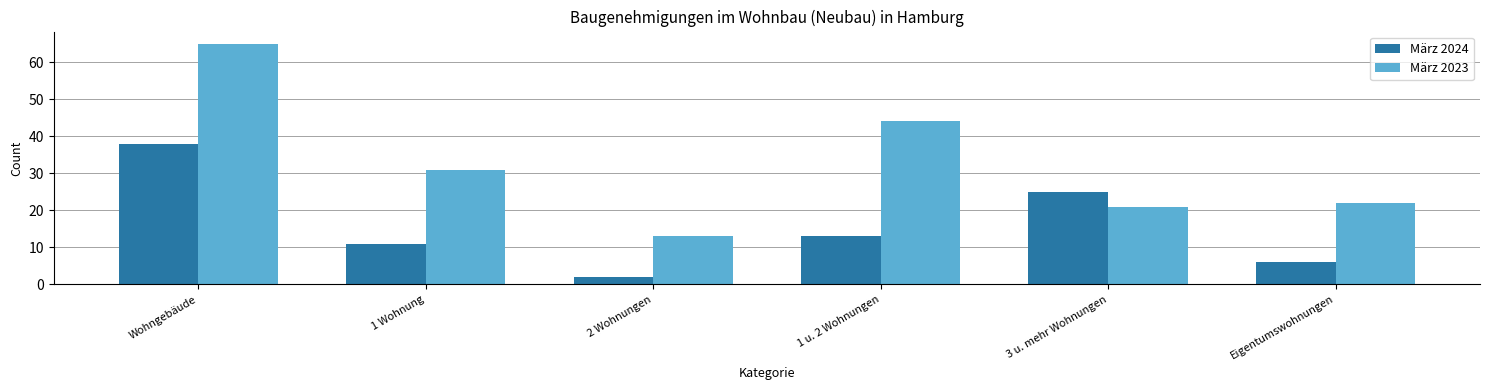

Is the value of März 2023 at 2 Wohnungen greater than the value of März 2024 at 2 Wohnungen?

Yes